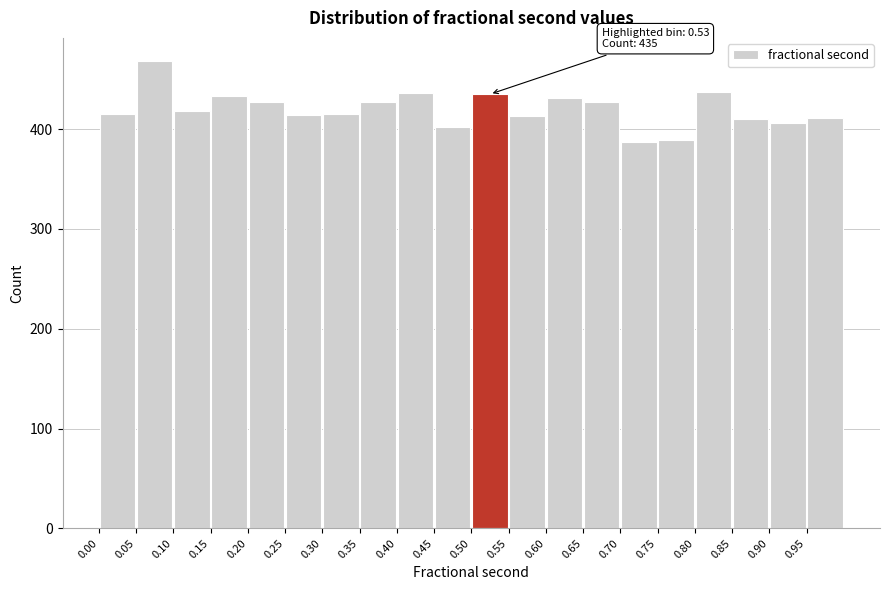

Over which range of the x-axis is the bar tallest?

0.05 to 0.10